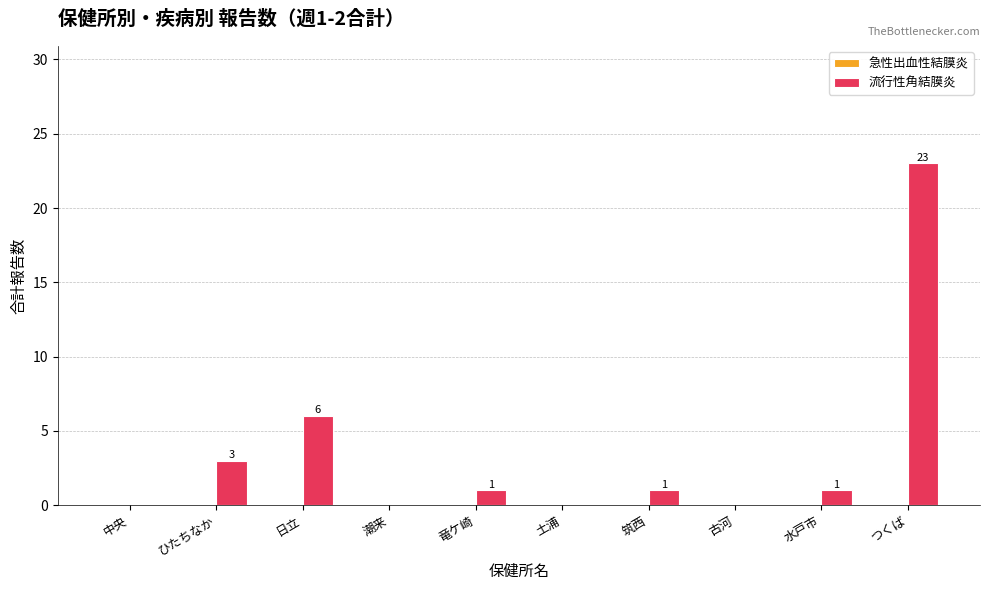

The chart shows a value of 9 at 潮来. True or false?

False